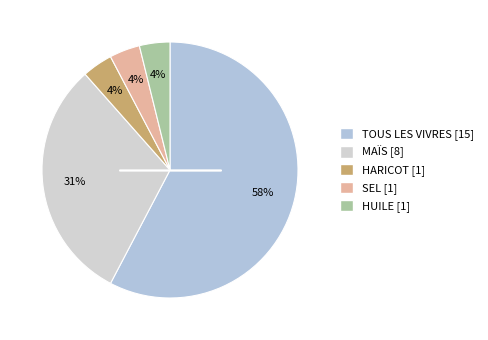

Approximately how many times larger is the value at TOUS LES VIVRES compared to SEL?

15.0